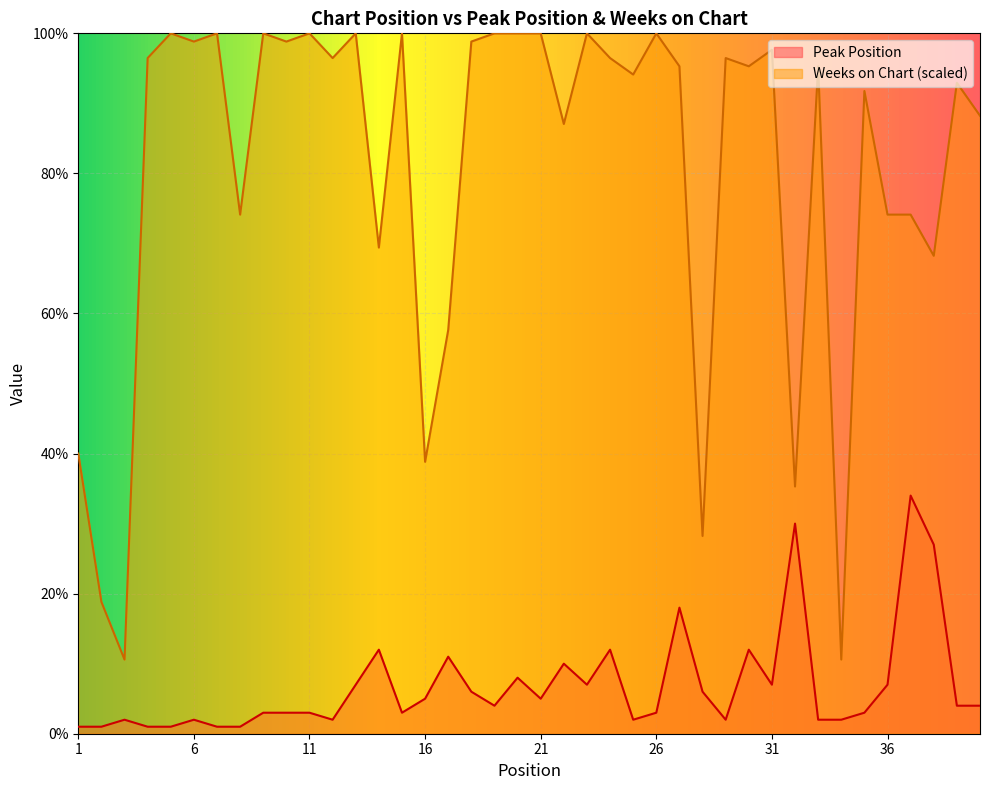

Reading right to left, what are all the values shown in this chart?

Peak Position: 40=4.0	39=4.0	38=27.0	37=34.0	36=7.0	35=3.0	34=2.0	33=2.0	32=30.0	31=7.0	30=12.0	29=2.0	28=6.0	27=18.0	26=3.0	25=2.0	24=12.0	23=7.0	22=10.0	21=5.0	20=8.0	19=4.0	18=6.0	17=11.0	16=5.0	15=3.0	14=12.0	13=7.0	12=2.0	11=3.0	10=3.0	9=3.0	8=1.0	7=1.0	6=2.0	5=1.0	4=1.0	3=2.0	2=1.0	1=1.0
Weeks on Chart: 40=88.2	39=92.9	38=68.2	37=74.1	36=74.1	35=91.8	34=10.6	33=95.3	32=35.3	31=97.6	30=95.3	29=96.5	28=28.2	27=95.3	26=100.0	25=94.1	24=96.5	23=100.0	22=87.1	21=100.0	20=100.0	19=100.0	18=98.8	17=57.6	16=38.8	15=100.0	14=69.4	13=100.0	12=96.5	11=100.0	10=98.8	9=100.0	8=74.1	7=100.0	6=98.8	5=100.0	4=96.5	3=10.6	2=18.8	1=40.0